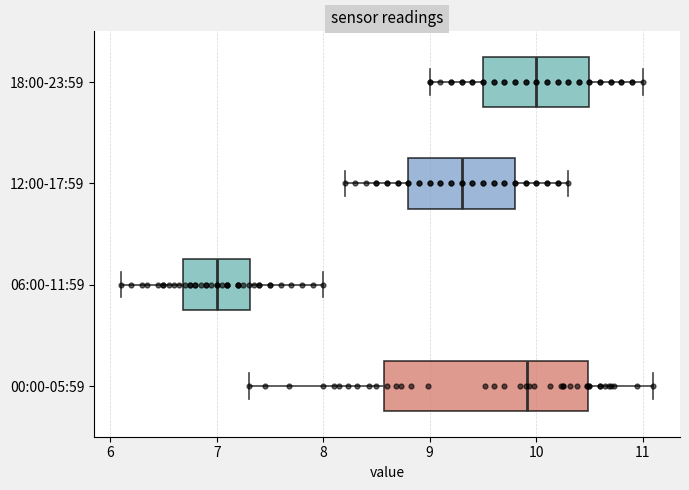

Where is the left edge of the box for 18:00-23:59 on the x-axis? The values are not printed on the chart, so give them approximately, as read against the axis.

9.5